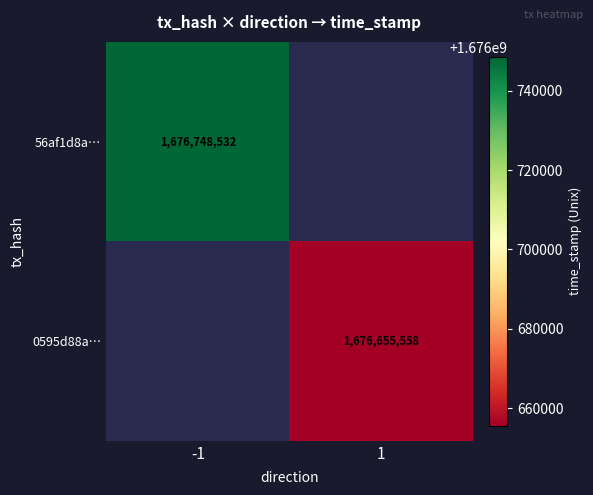

How many data points does each series have?

2